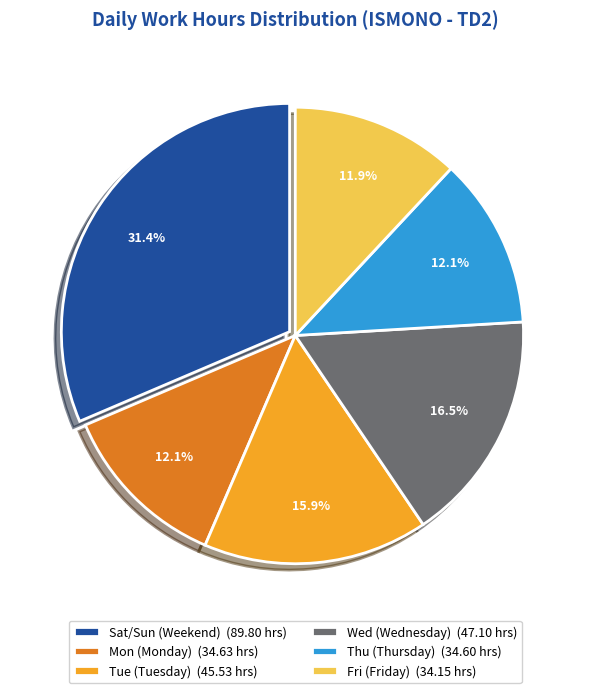

Which slice is the largest?

Sat/Sun (Weekend) (89.80 hrs)